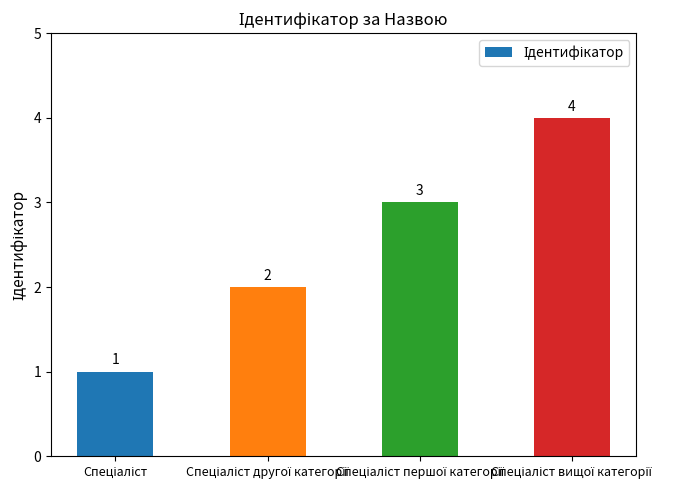

How many values are between 2 and 4?

3